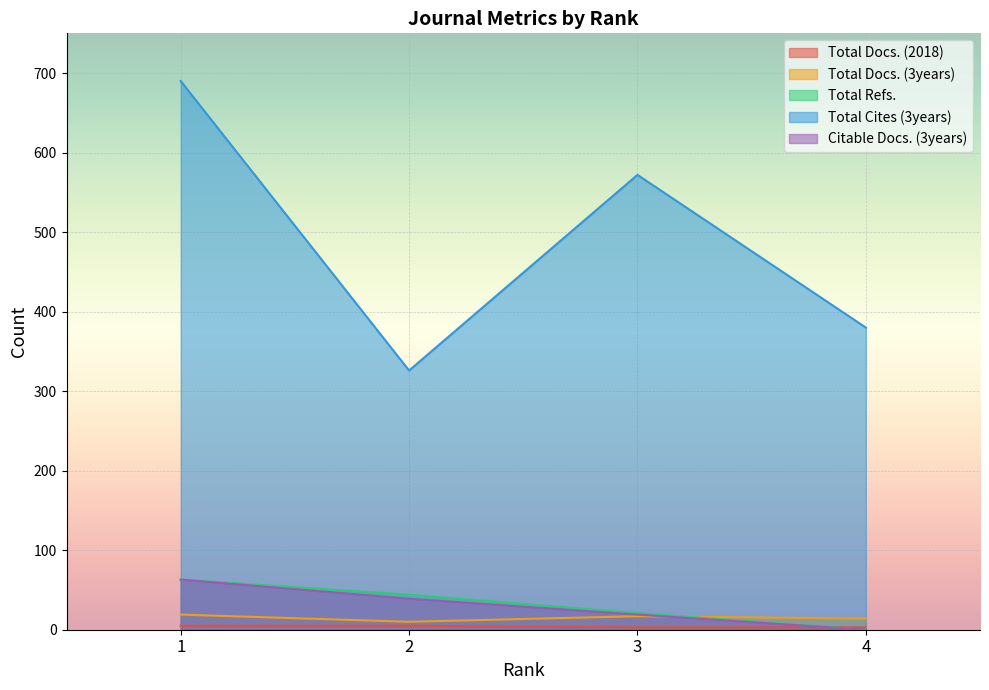

At which category does Total Cites (3years) reach its first local valley?

2